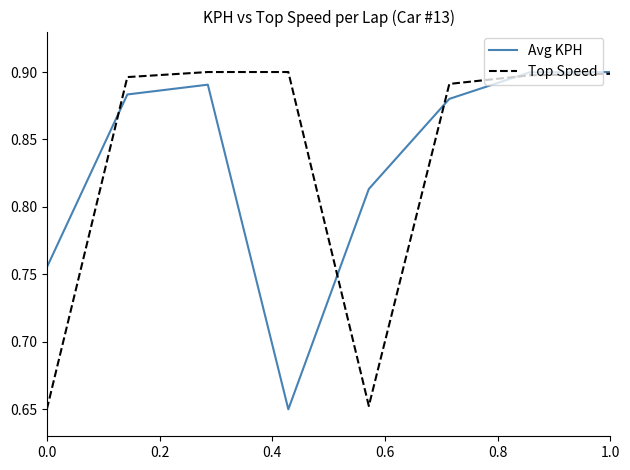

Does the chart display data point markers on the line(s)?

No